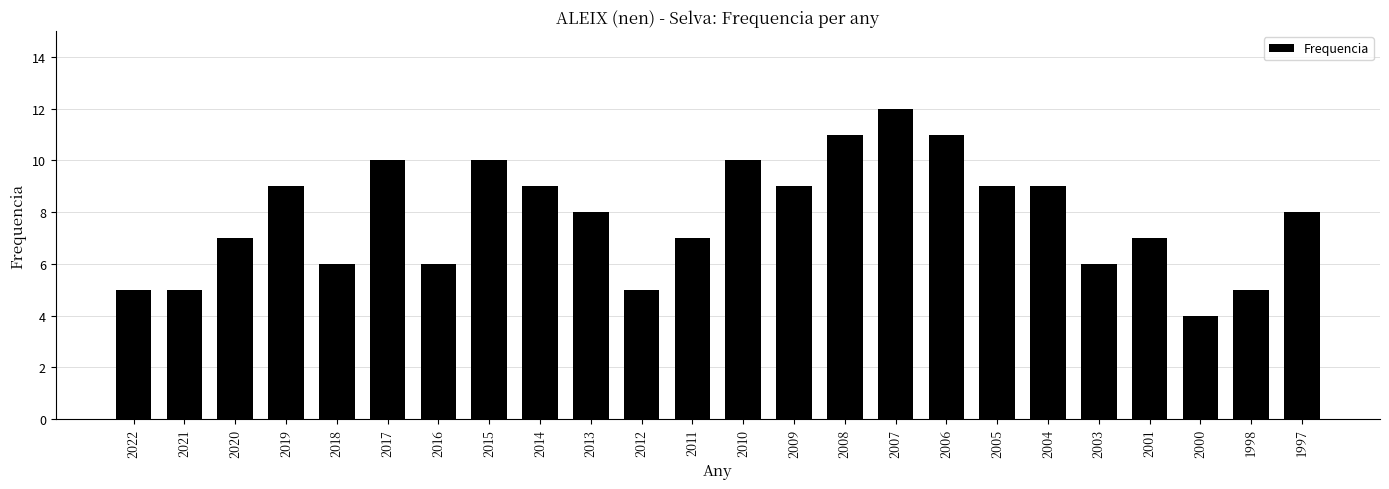

True or false: the data shows 19 at 2006.

False